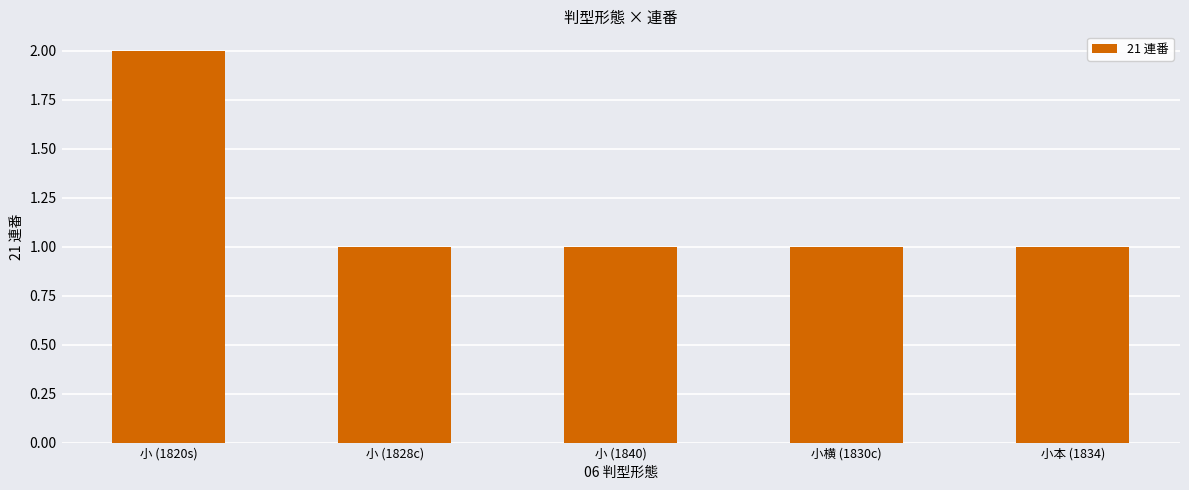

What is the sum of all values?

6